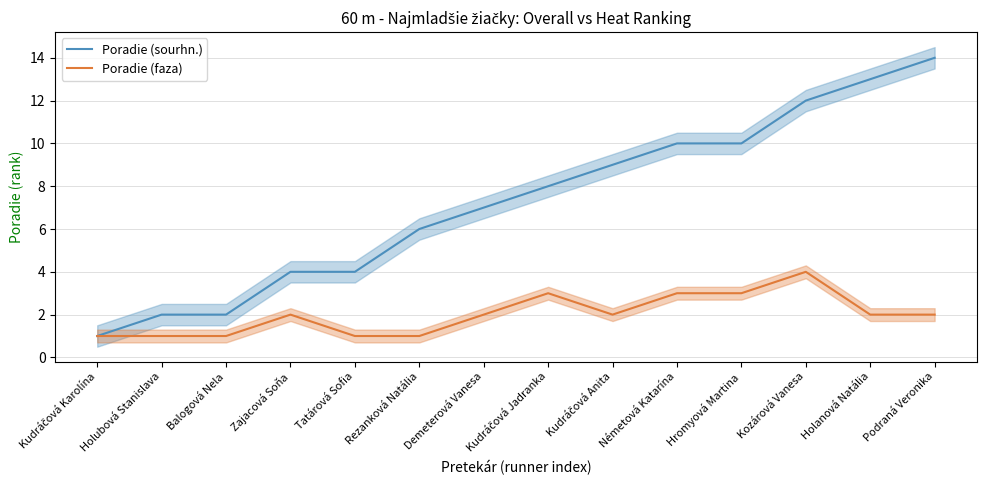

True or false: Poradie (faza) and Poradie (sourhn.) cross at least once.

False